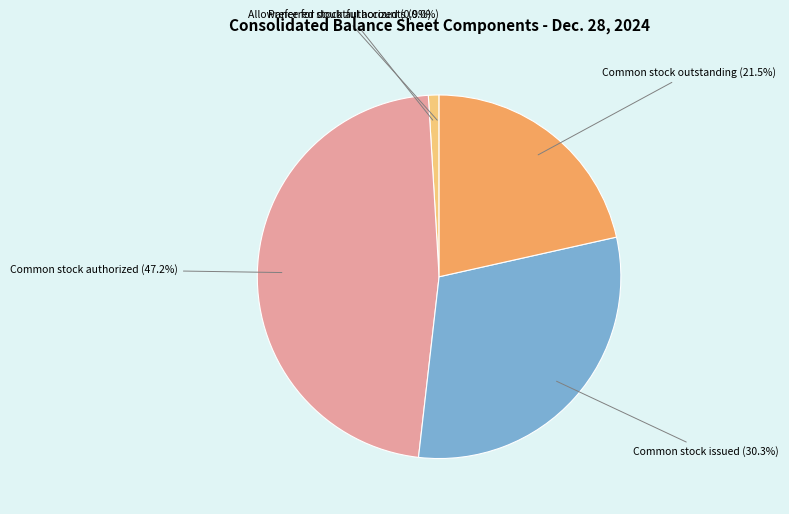

Which has a higher value, Common stock authorized or Common stock issued?

Common stock authorized